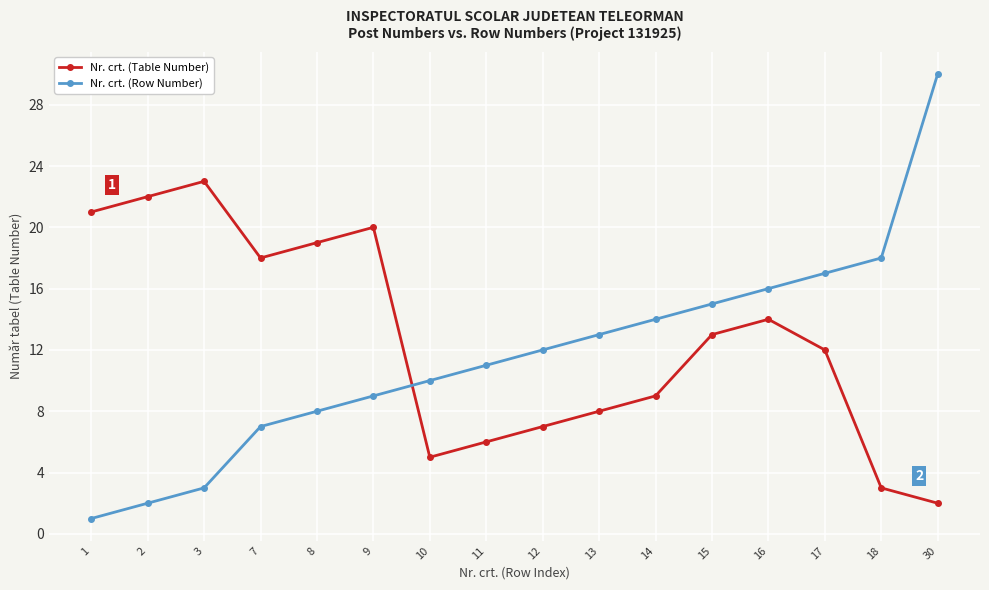

How many times do Nr. crt. (Table Number) and Nr. crt. (Row Number) cross each other?

1